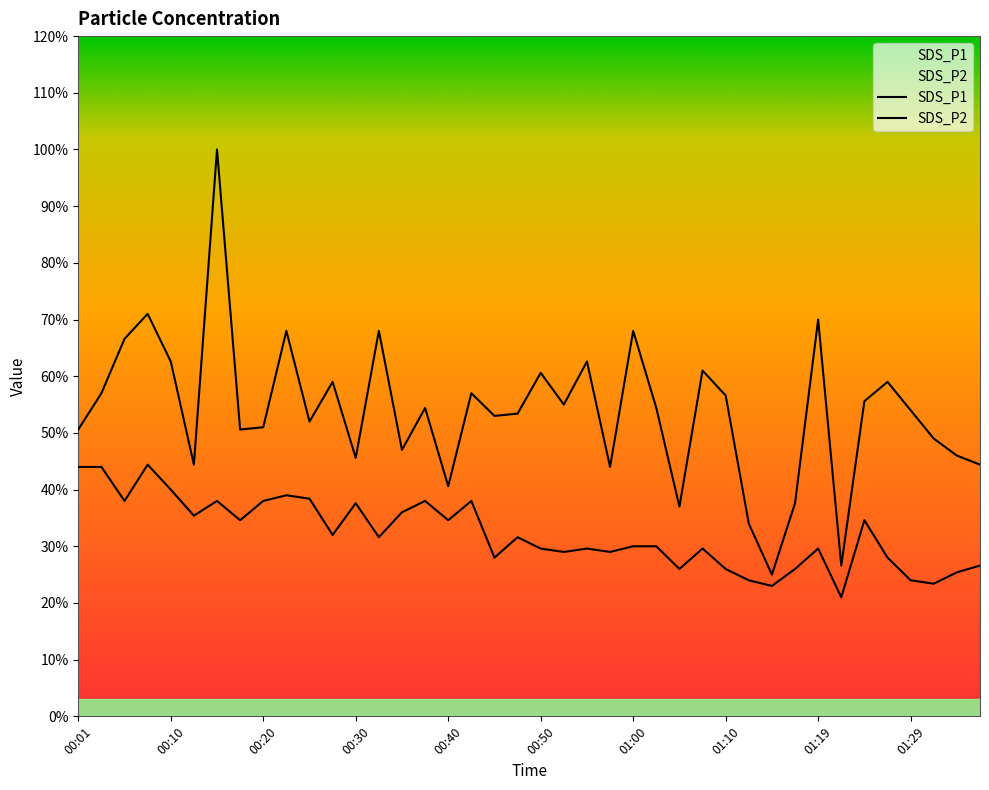

Which category has the highest value in the SDS_P1 series?

00:15